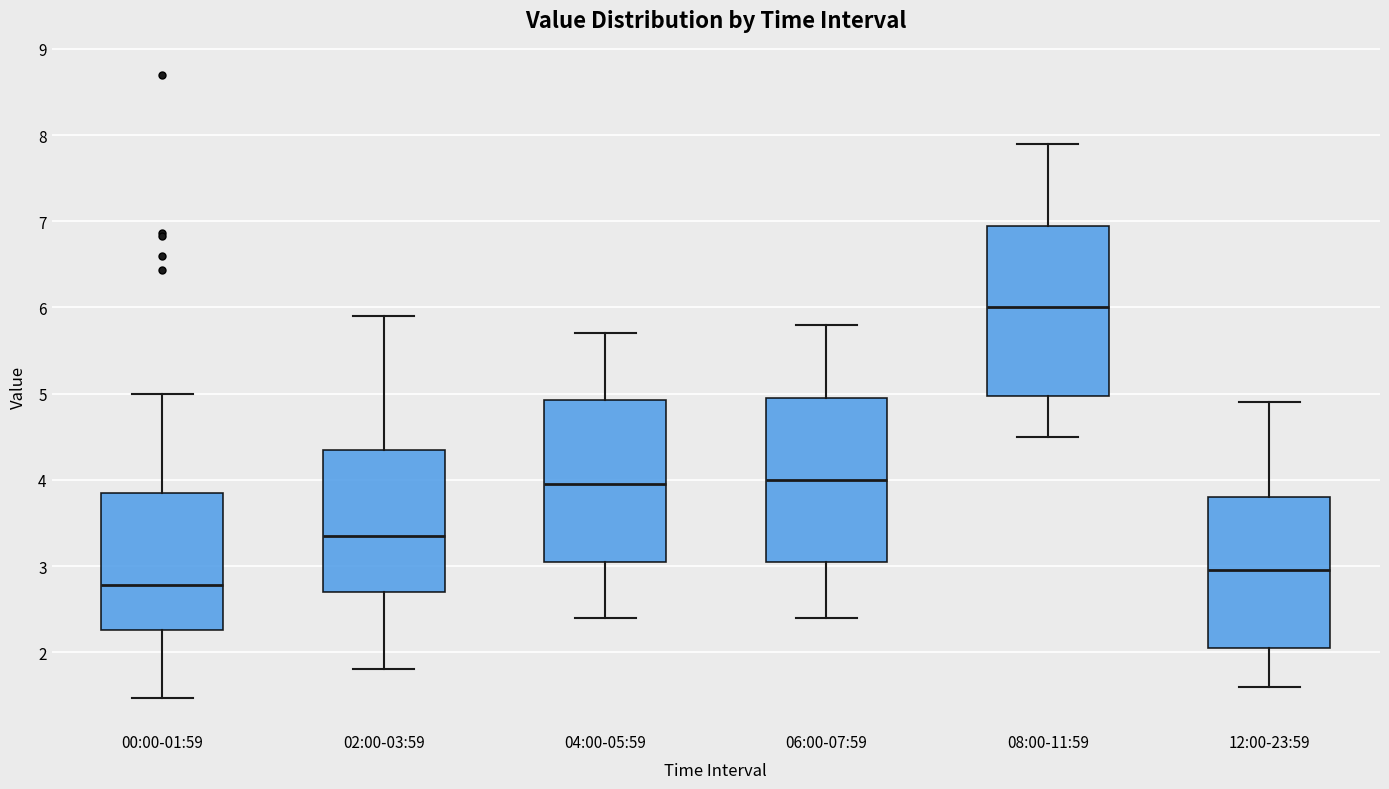

Reading left to right, read every box against the y-axis: the position of its median line, the range the box covers, and the ends of its whiskers. The values are not printed on the chart, so give them approximately, as read against the axis.

00:00-01:59: median 2.8, box 2.3 to 3.9, whiskers 1.5 to 5.0
02:00-03:59: median 3.4, box 2.7 to 4.4, whiskers 1.8 to 5.9
04:00-05:59: median 4.0, box 3.1 to 4.9, whiskers 2.4 to 5.7
06:00-07:59: median 4.0, box 3.1 to 5.0, whiskers 2.4 to 5.8
08:00-11:59: median 6.0, box 5.0 to 7.0, whiskers 4.5 to 7.9
12:00-23:59: median 3.0, box 2.1 to 3.8, whiskers 1.6 to 4.9